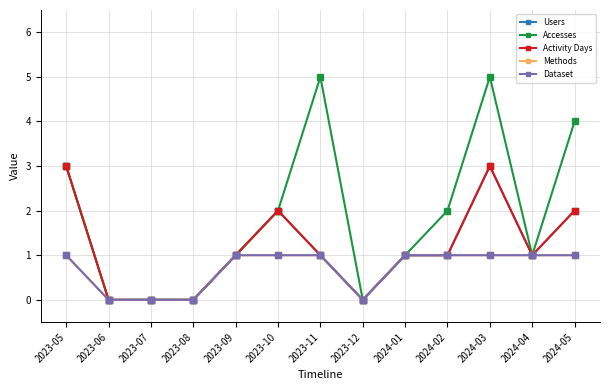

What is the greatest value displayed?

5